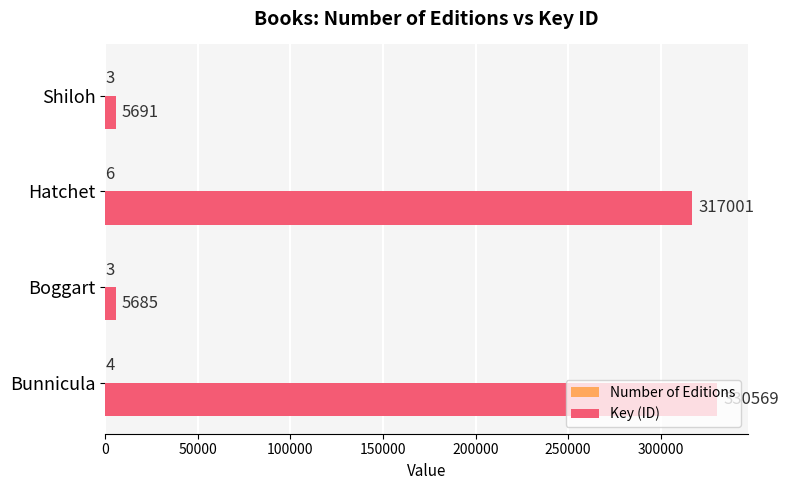

What value does the Key (ID) series have at Shiloh, to the nearest 50?

5700